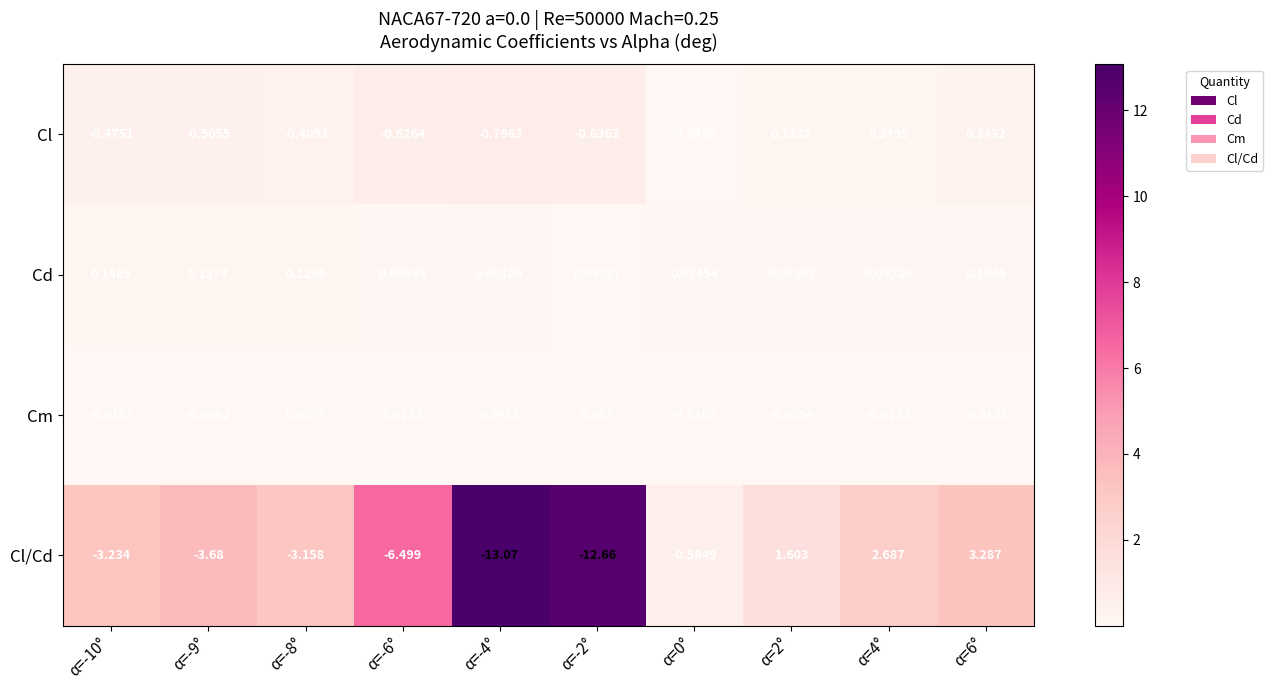

Is the value of Cm at α=6° greater than the value of Cl/Cd at α=-4°?

Yes